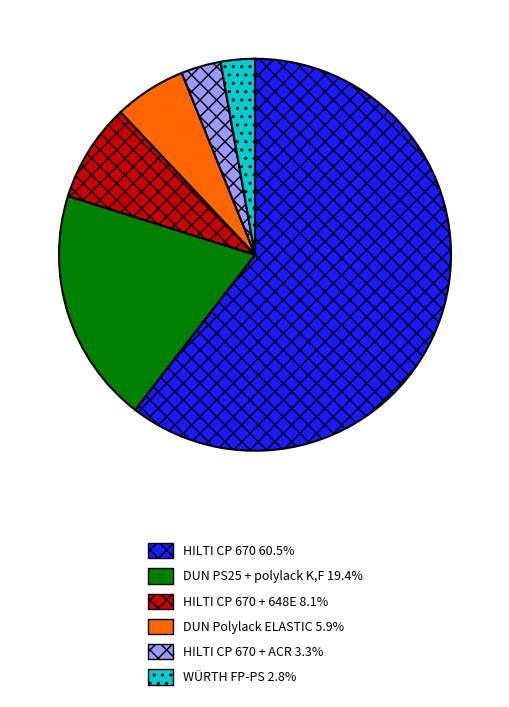

Does any single category account for the majority?

Yes